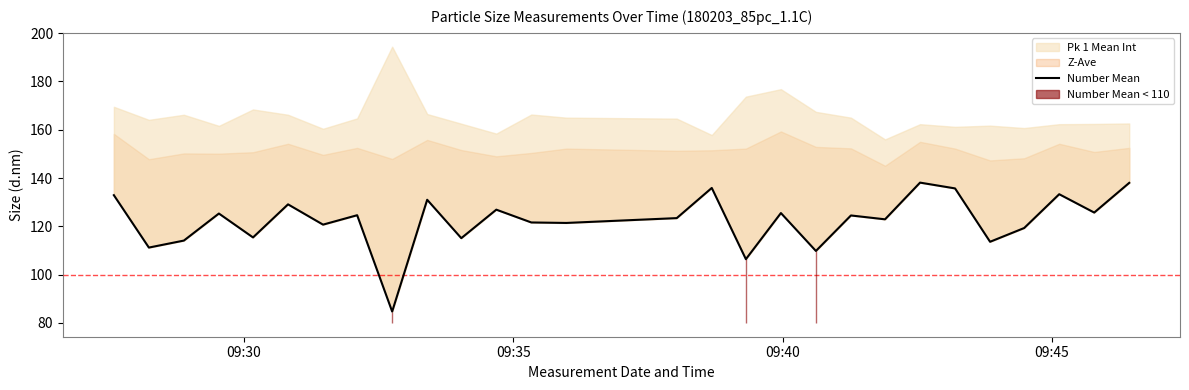

At which label is the value closest to 111?

09:35